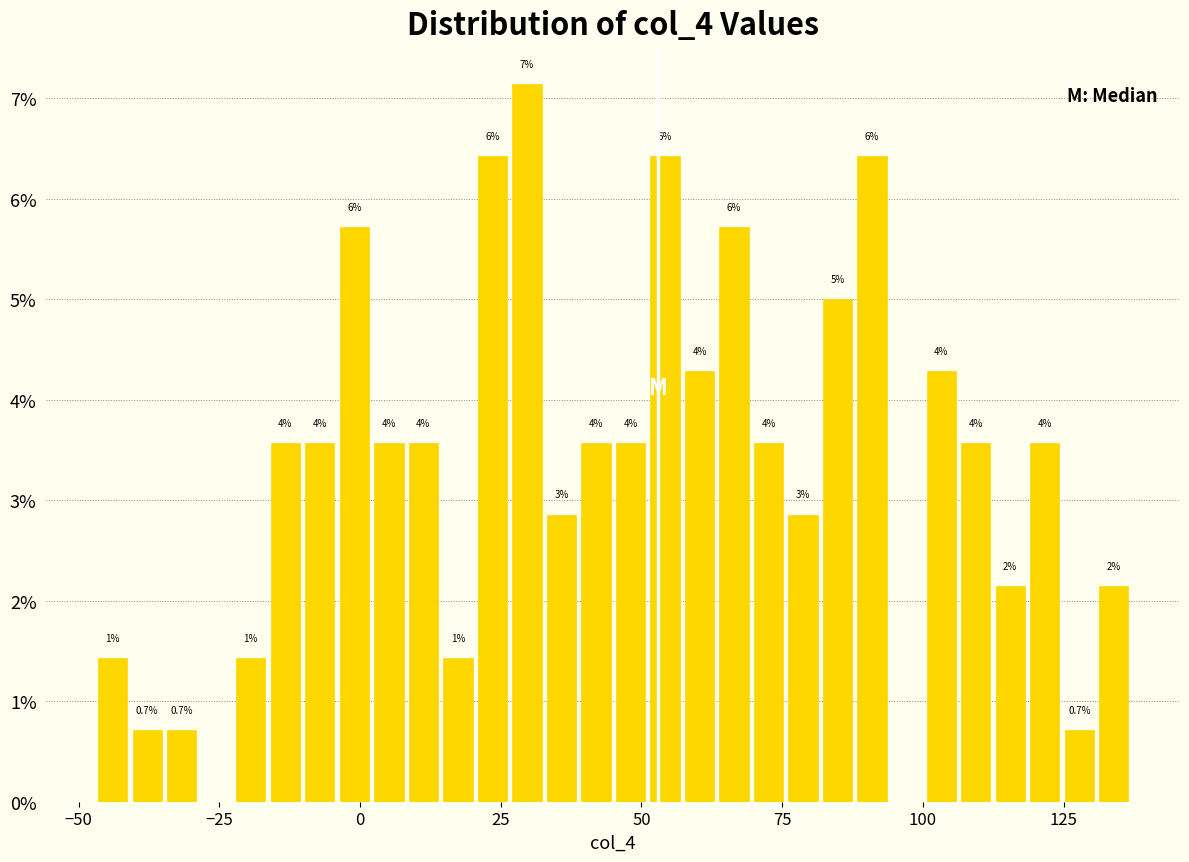

Read against the x-axis, roughly where is the centre of the tallest bar?

30